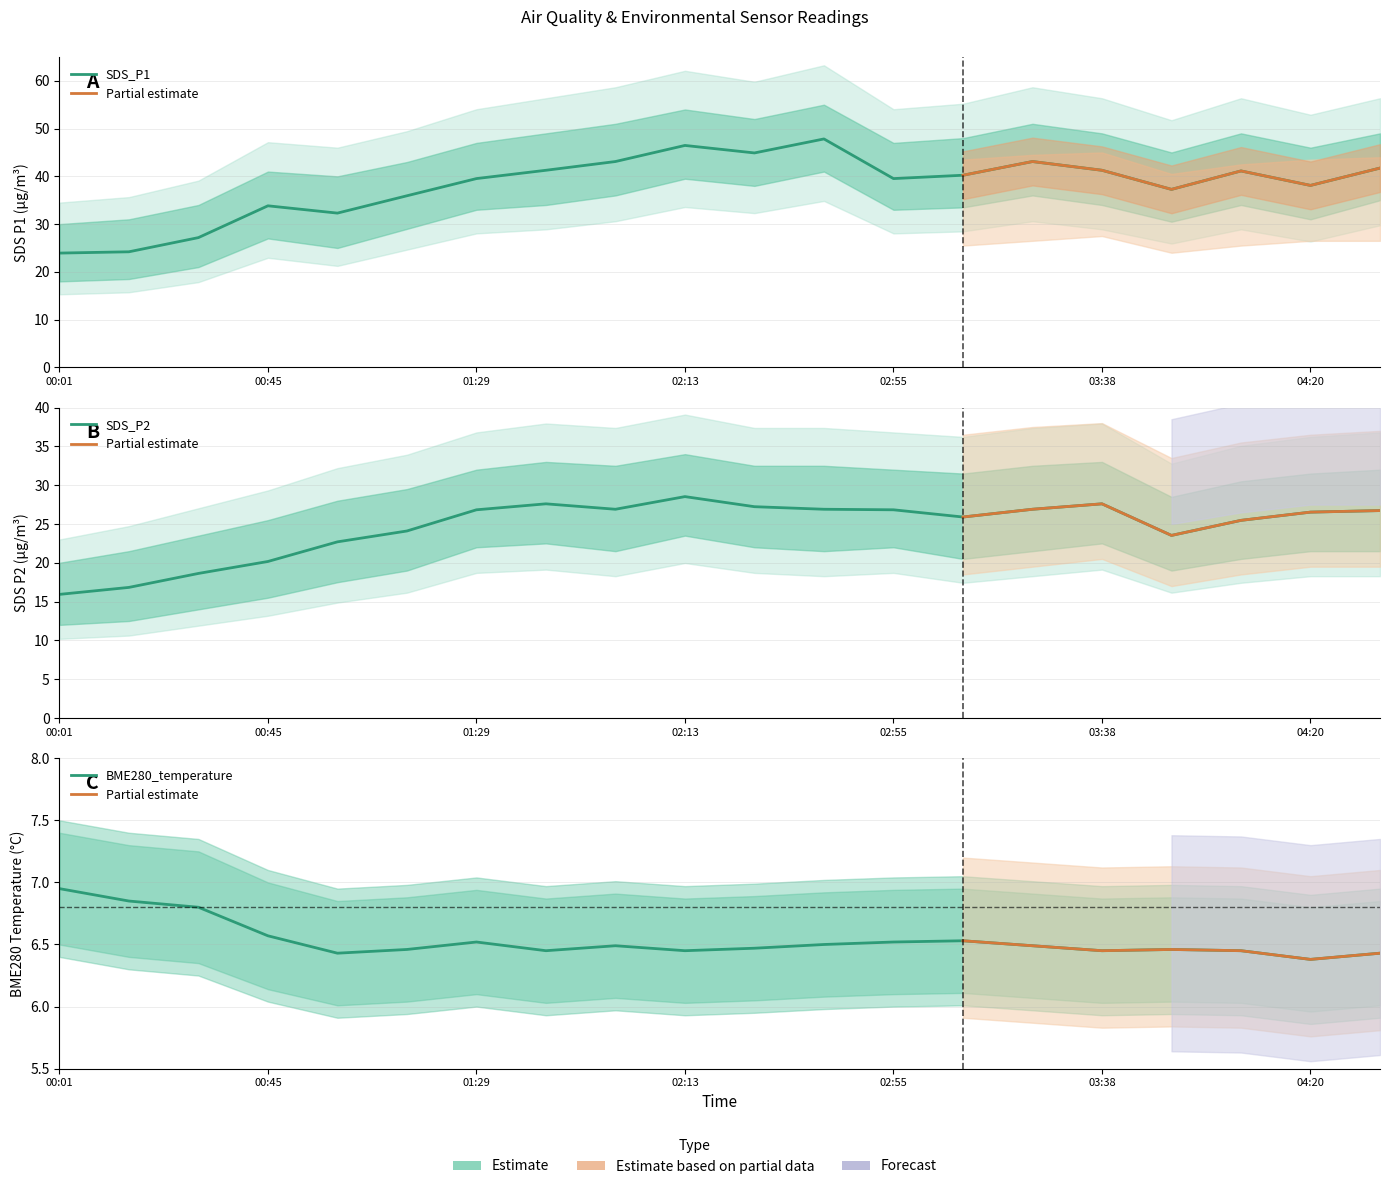

Which series has the largest range (max minus min)?

SDS_P1